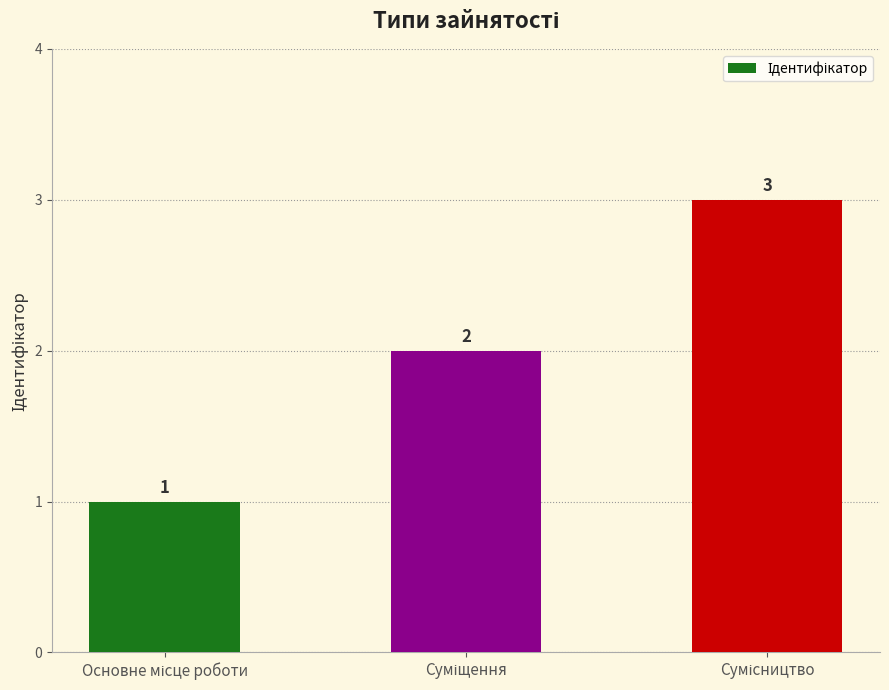

What is the average value?

2